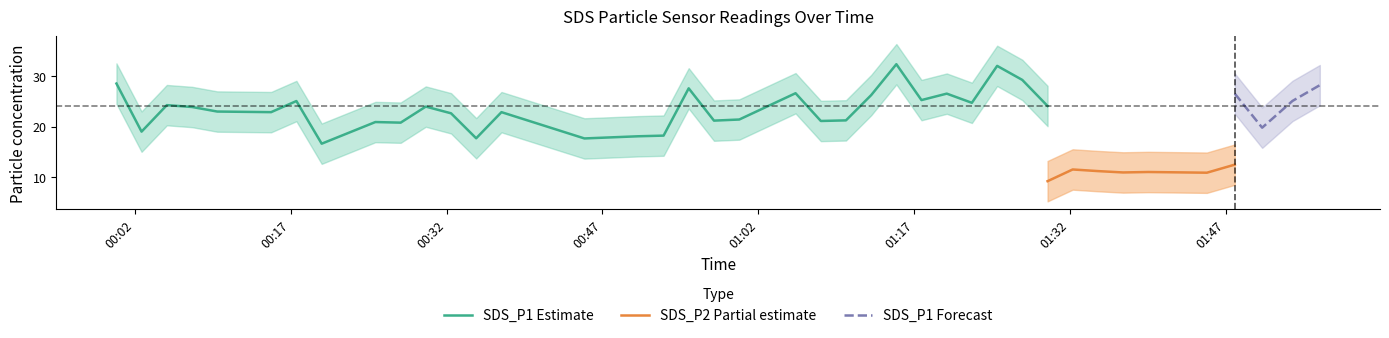

At how many categories does at least one series exceed 16?

40